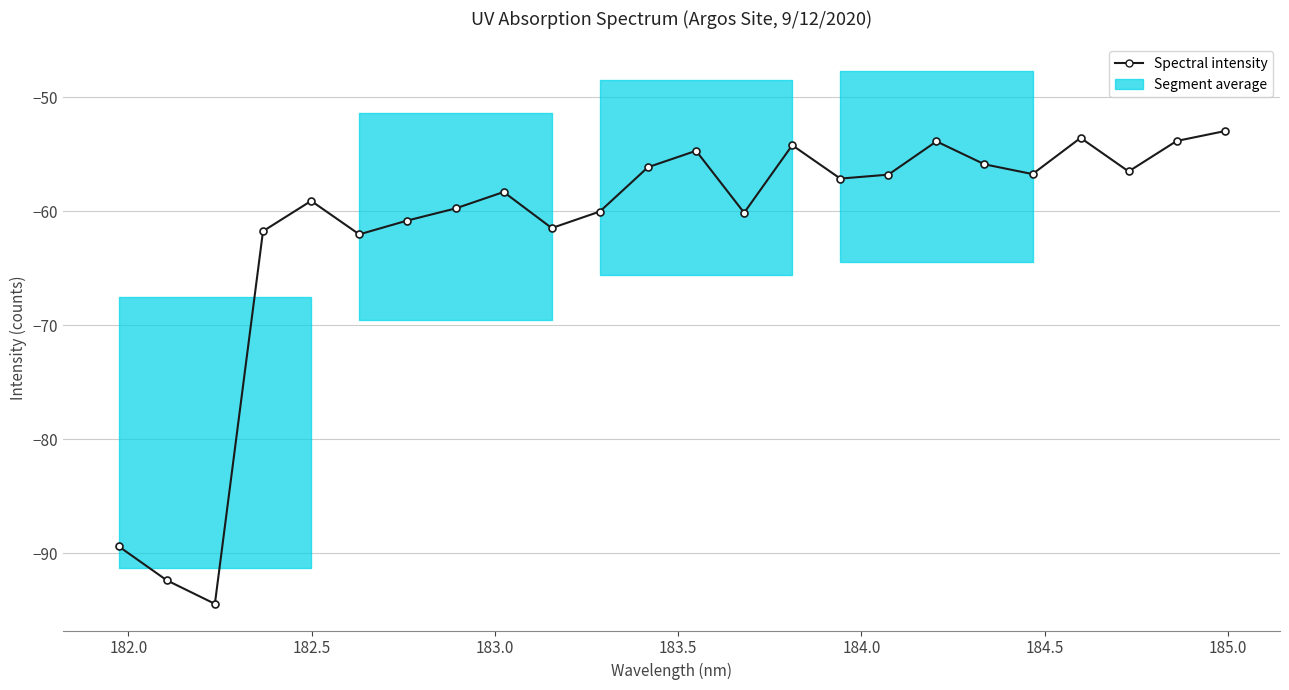

What is the average value?

-61.7